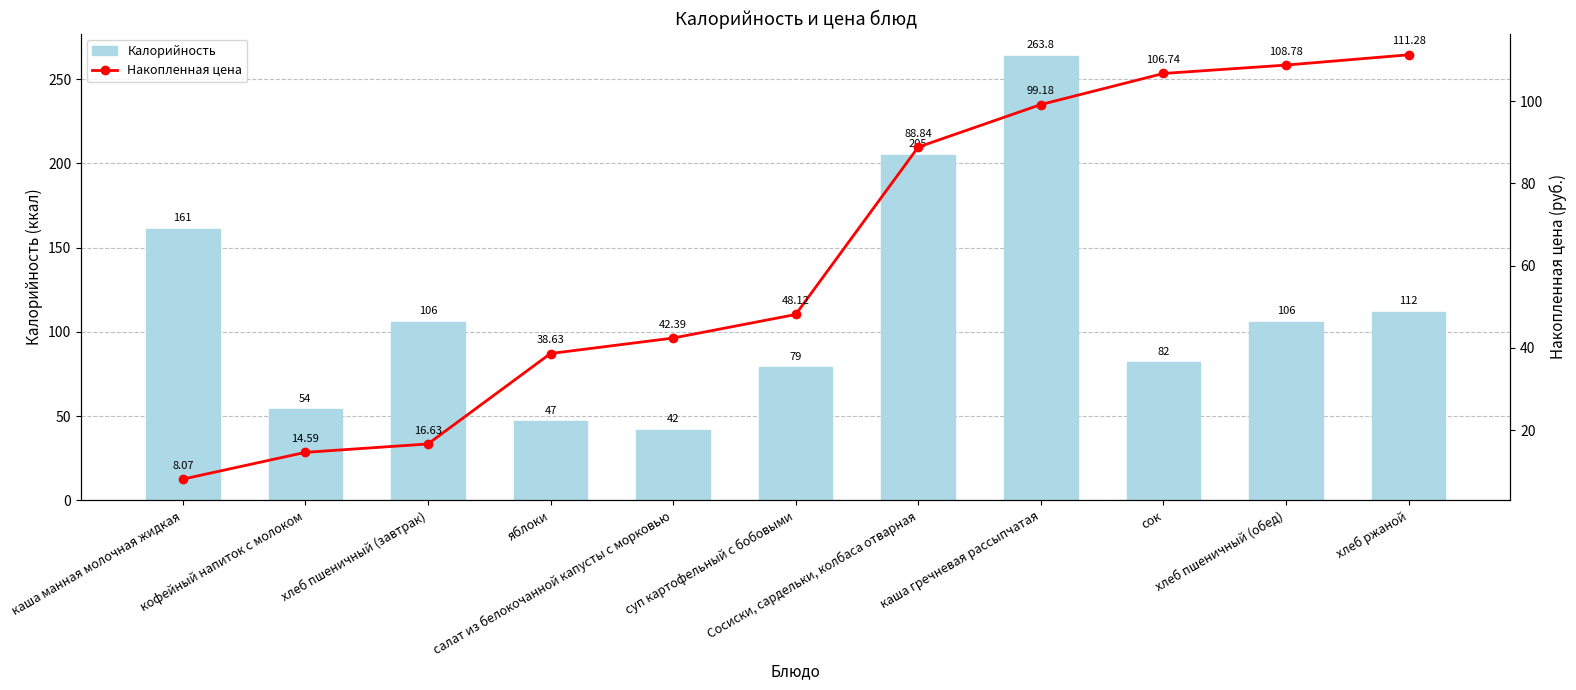

Where is Накопленная цена nearest to the value 59?

суп картофельный с бобовыми